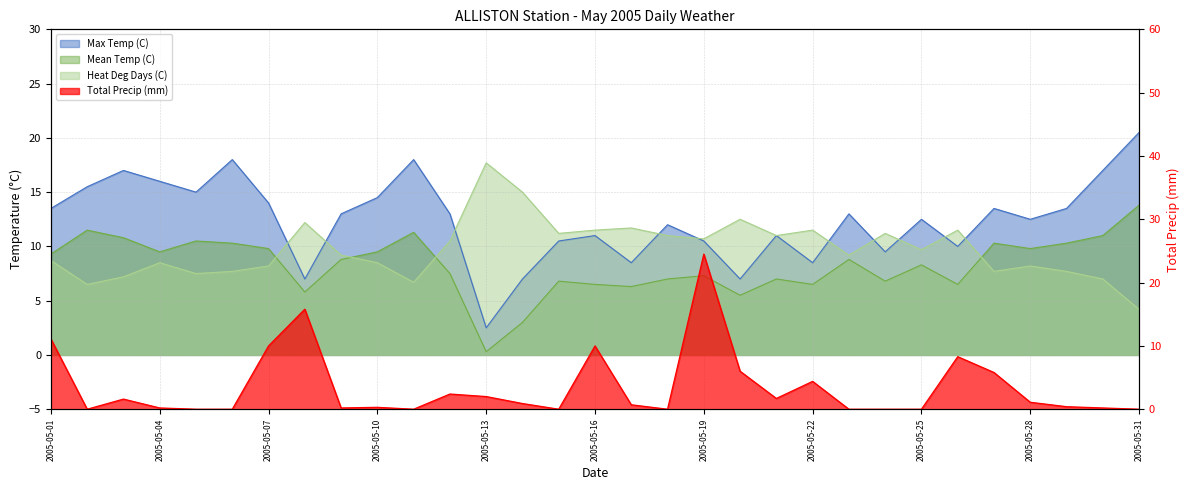

At which category does Mean Temp (C) reach its first local peak?

2005-05-02